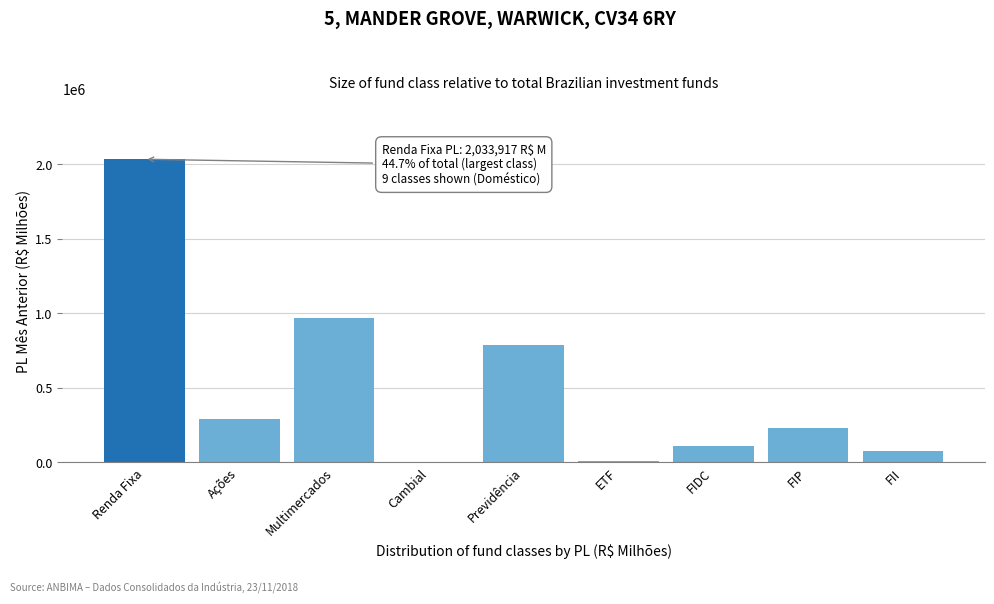

What is the sum of all values?

4515099.9